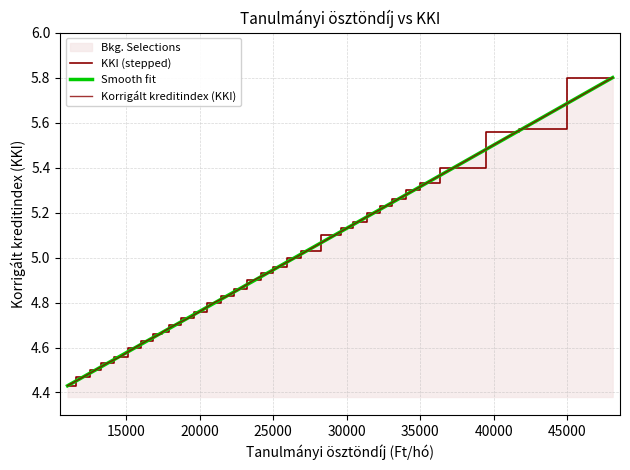

Does the chart display data point markers on the line(s)?

No